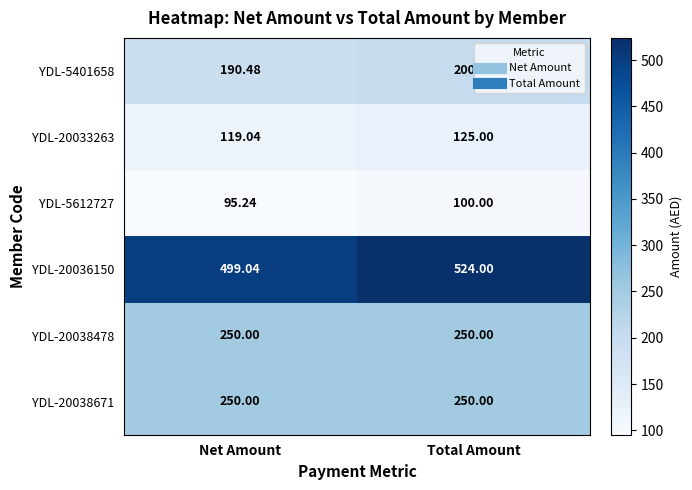

List the labels in order of YDL-20036150 value, smallest first.

Net Amount, Total Amount